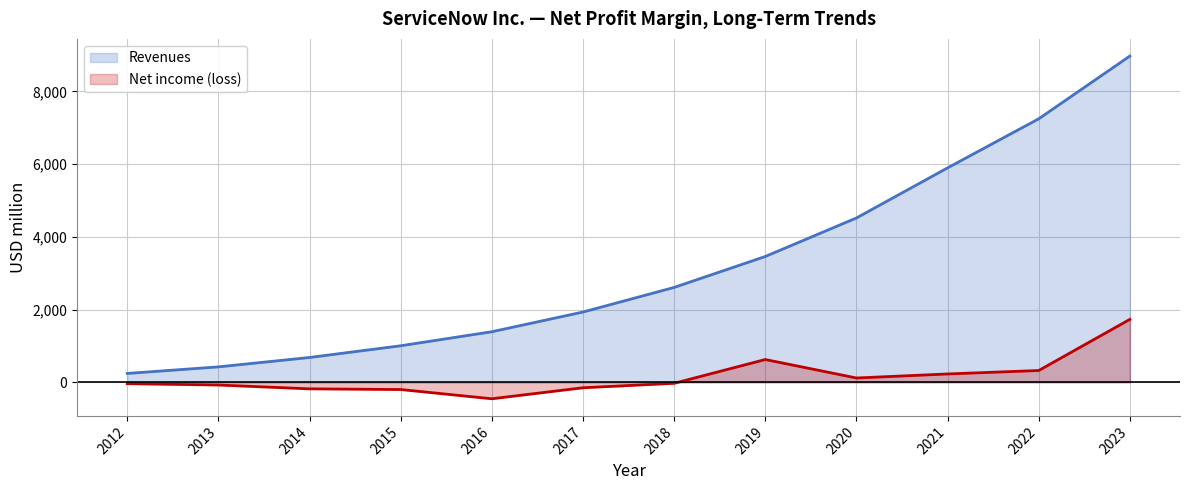

How many data points in Net income (loss) are less than -27?

6